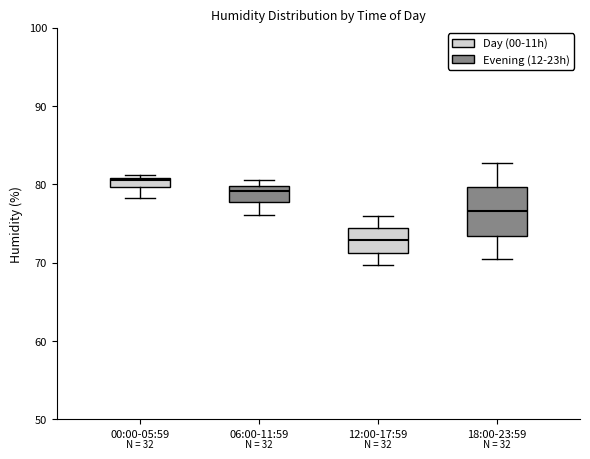

Where is the upper edge of the box for 18:00-23:59 on the y-axis? The values are not printed on the chart, so give them approximately, as read against the axis.

80